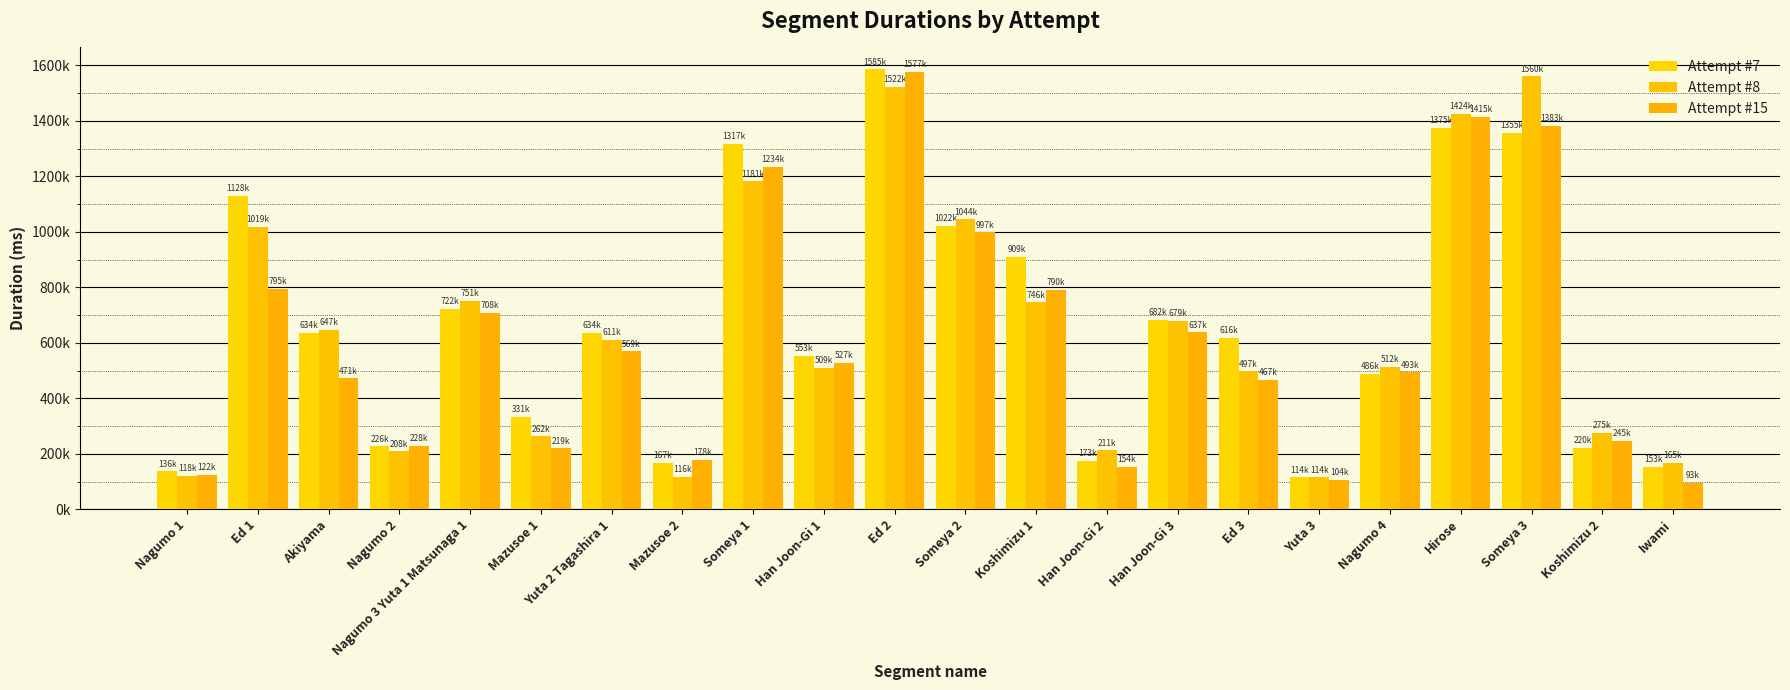

Does the chart contain stacked bars?

No